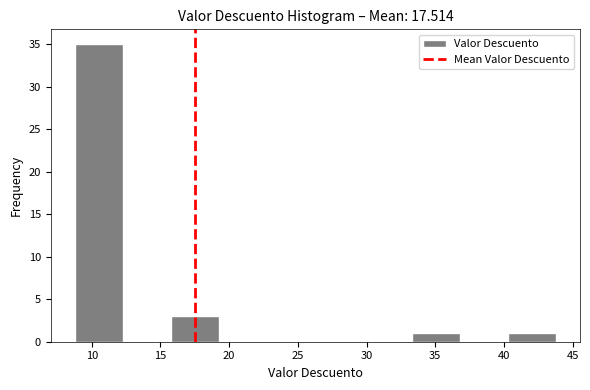

Reading left to right, transcribe this chart: for each bar, give the range it covers on the x-axis and its height. Neither the bar edges nor the heights are printed on the chart, so give them approximately, as read against the axes.

9.0 to 12.5: 35
12.5 to 16.0: 0
16.0 to 19.5: 3
19.5 to 23.0: 0
23.0 to 26.5: 0
26.5 to 30.0: 0
30.0 to 33.5: 0
33.5 to 37.0: 1
37.0 to 40.5: 0
40.5 to 44.0: 1